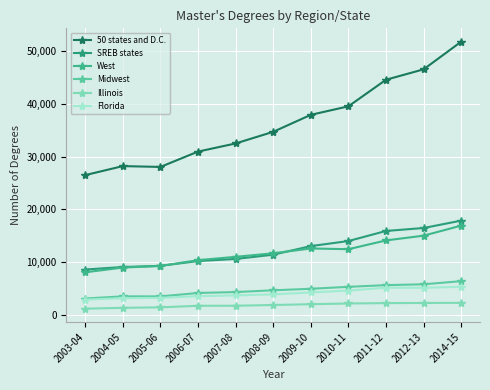

What is the approximate value of Midwest at 2008-09, to the nearest 10?

4610